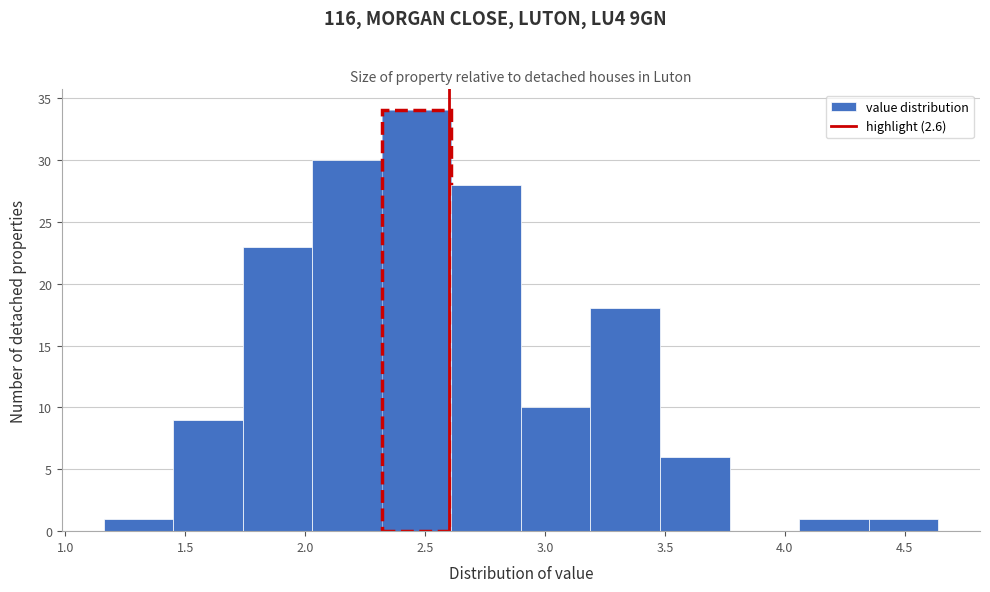

Over which range of the x-axis is the bar tallest?

2.32 to 2.61